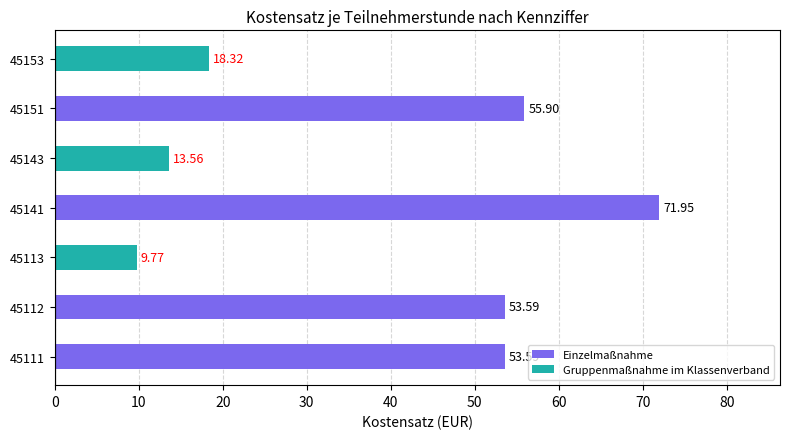

Does the chart contain any negative values?

No